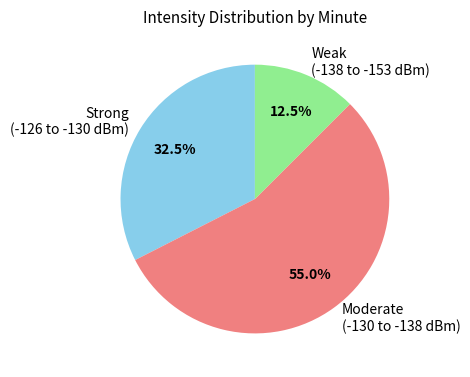

Is the sum of Weak (-138 to -153 dBm) and Strong (-126 to -130 dBm) greater than half?

No